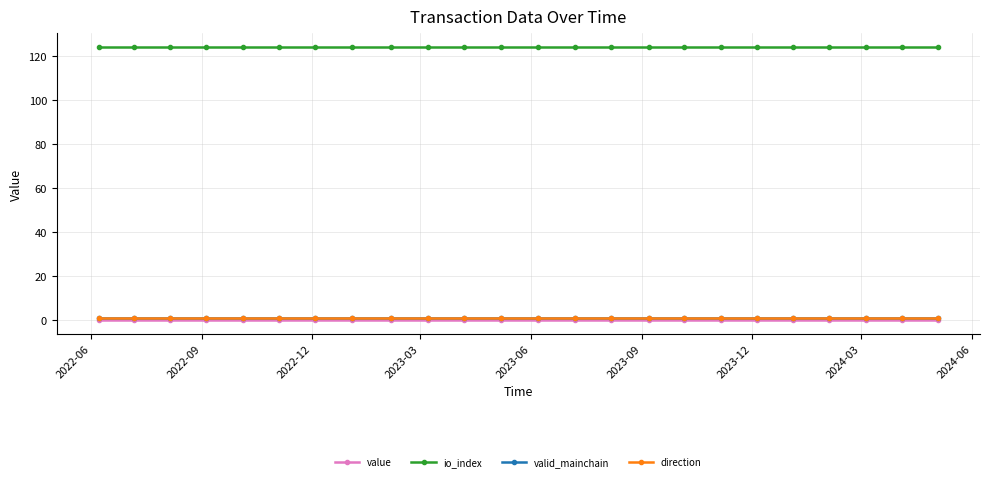

List the series in order of their peak value, lowest first.

value, valid_mainchain, direction, io_index